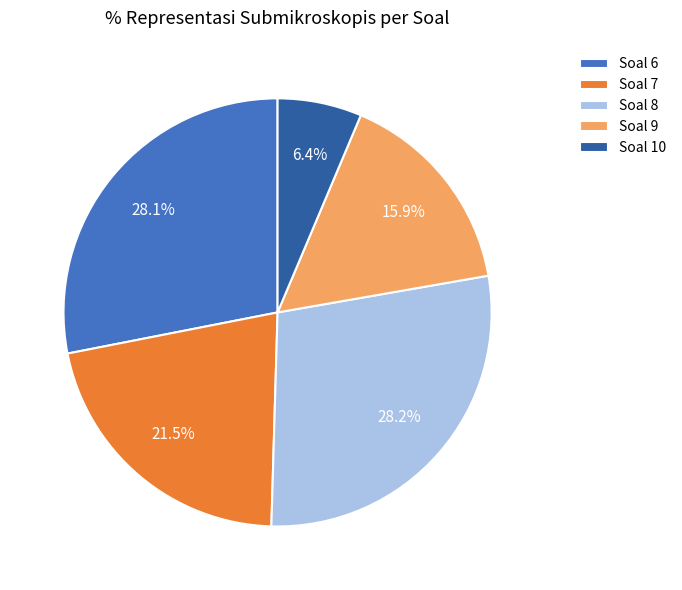

To the nearest percent, what is the difference between the largest and smallest slice percentages?

22%